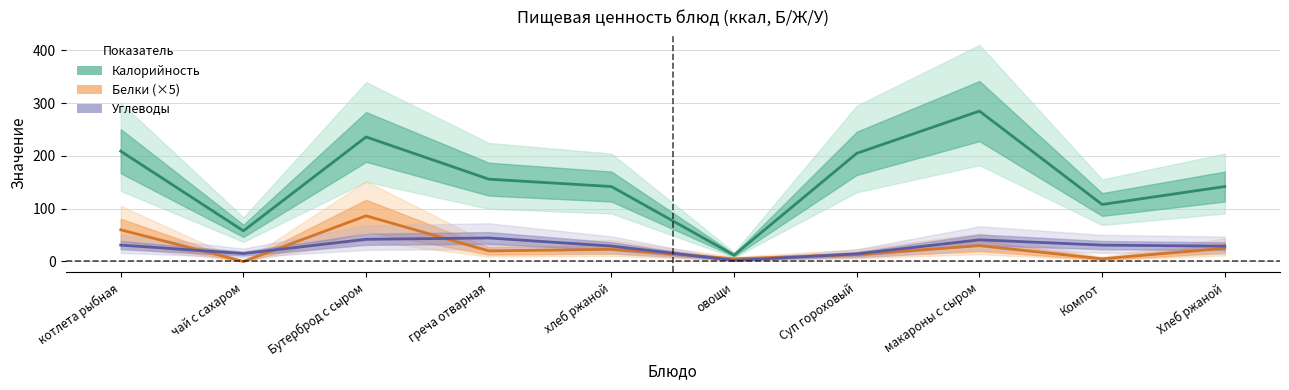

What is the maximum value for Белки?

86.5